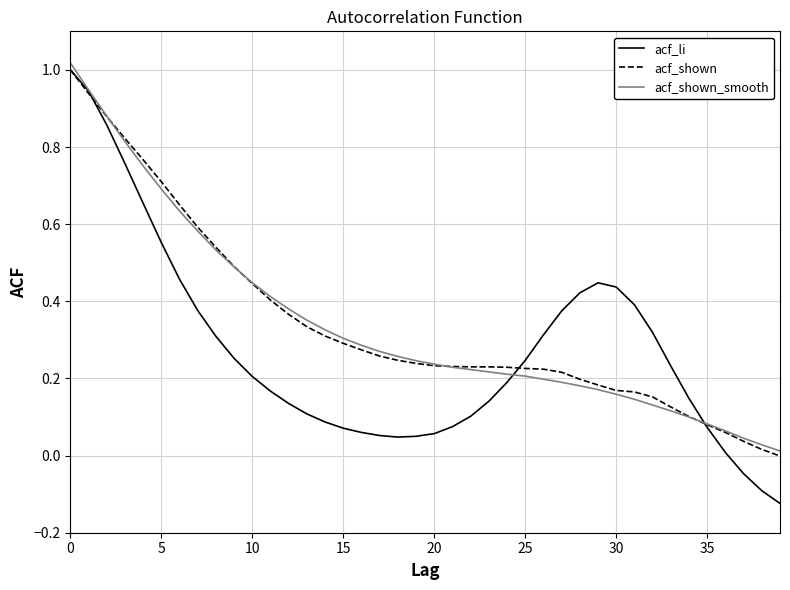

Which series has the largest range (max minus min)?

acf_li